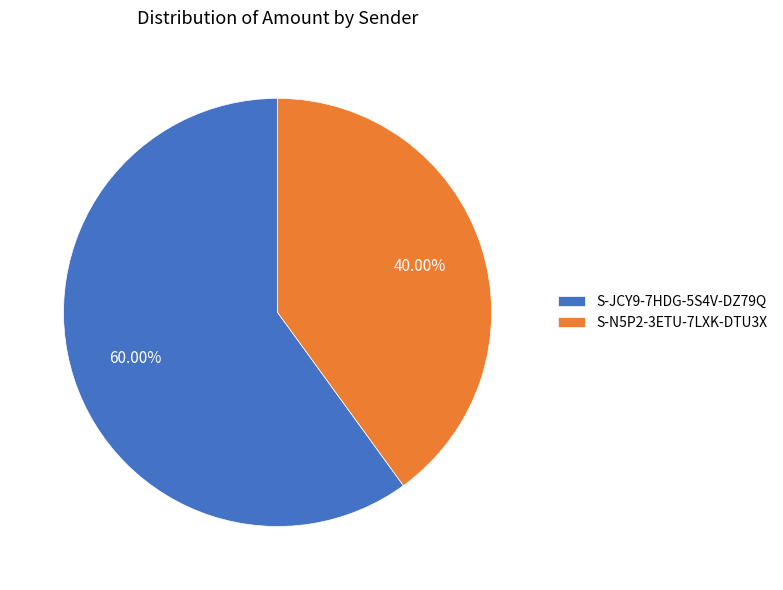

Is there a majority slice in this chart?

Yes